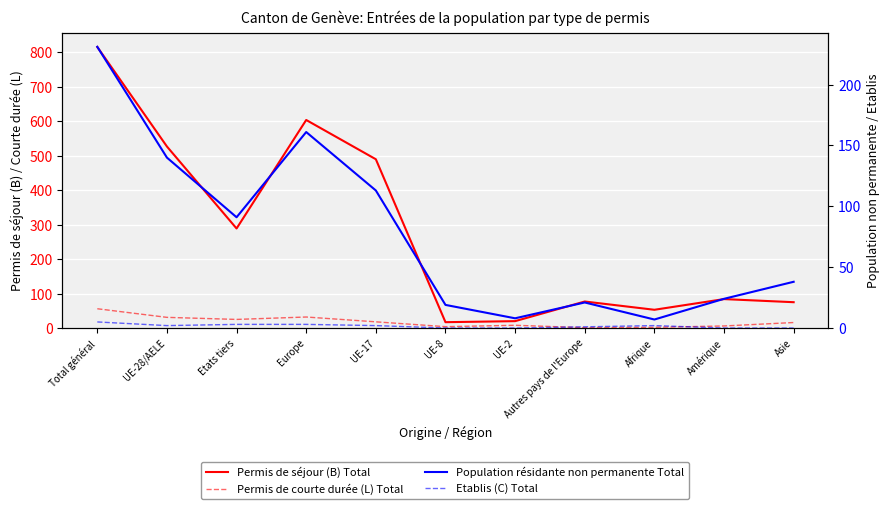

What are all the series names shown in the legend?

Permis de séjour (B) Total, Permis de courte durée (L) Total, Population résidante non permanente Total, Etablis (C) Total